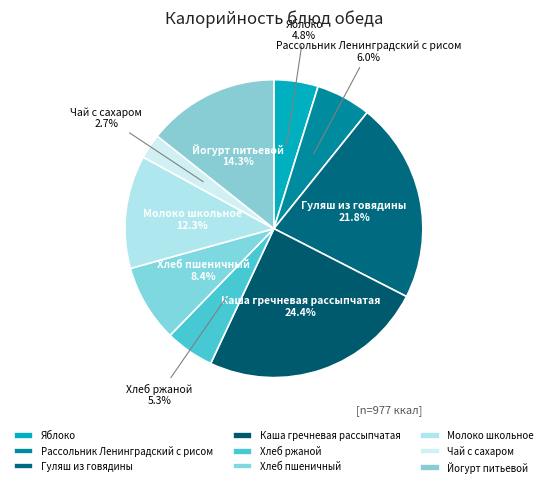

Is there a majority slice in this chart?

No